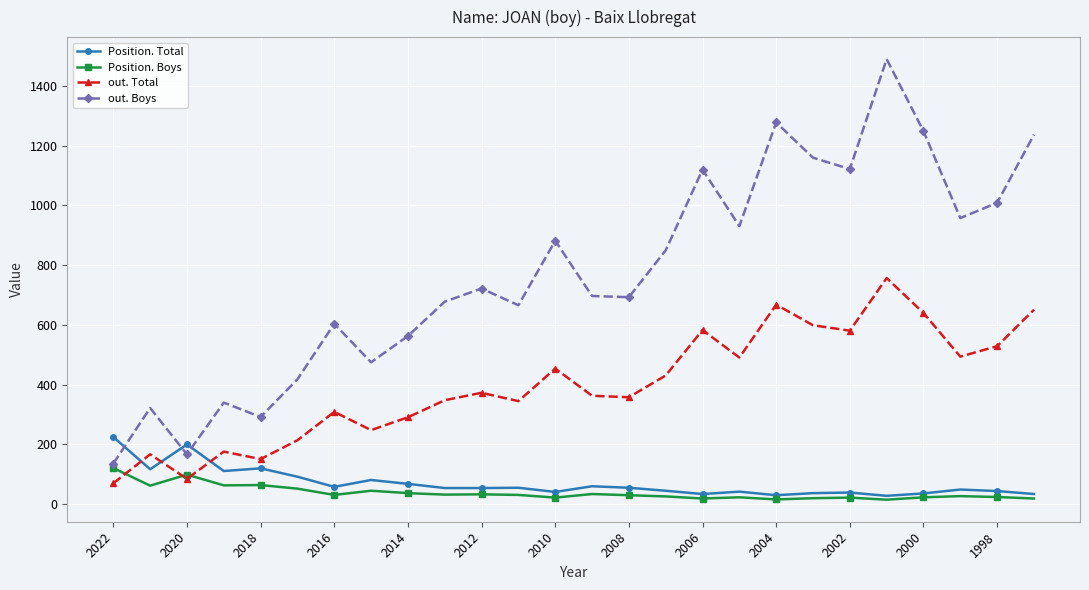

True or false: out. Boys and Position. Total cross at least once.

True